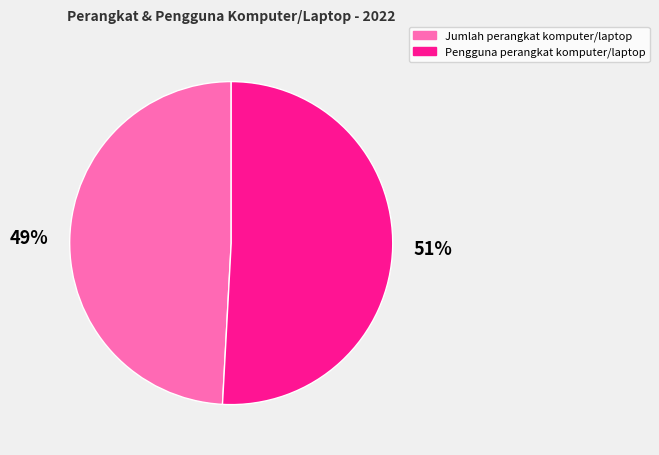

The Jumlah perangkat komputer/laptop slice represents 49% of the pie. True or false?

True